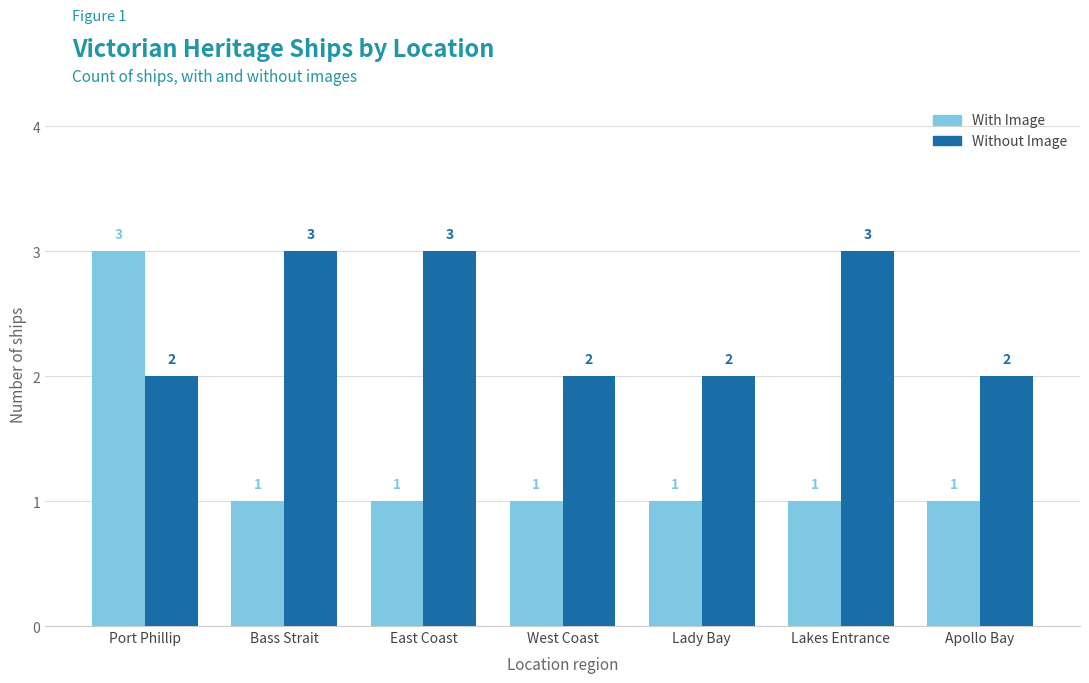

At which label does With Image reach its peak?

Port Phillip